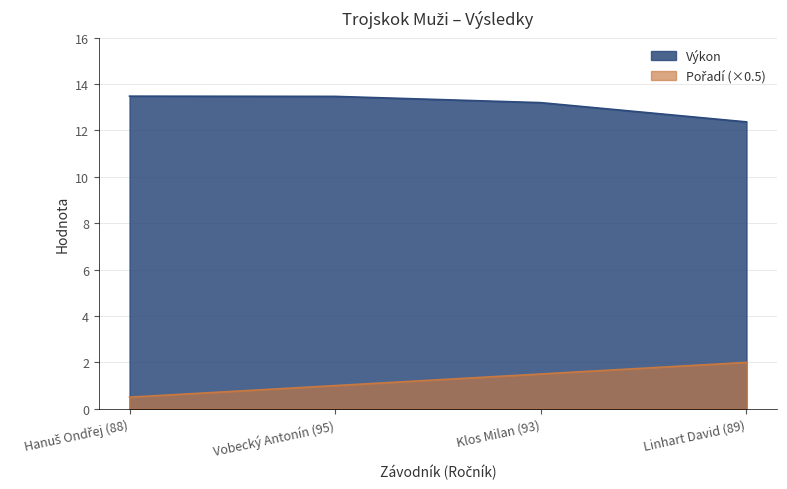

Between Hanuš Ondřej (88) and Klos Milan (93), which series saw the biggest shift?

Pořadí